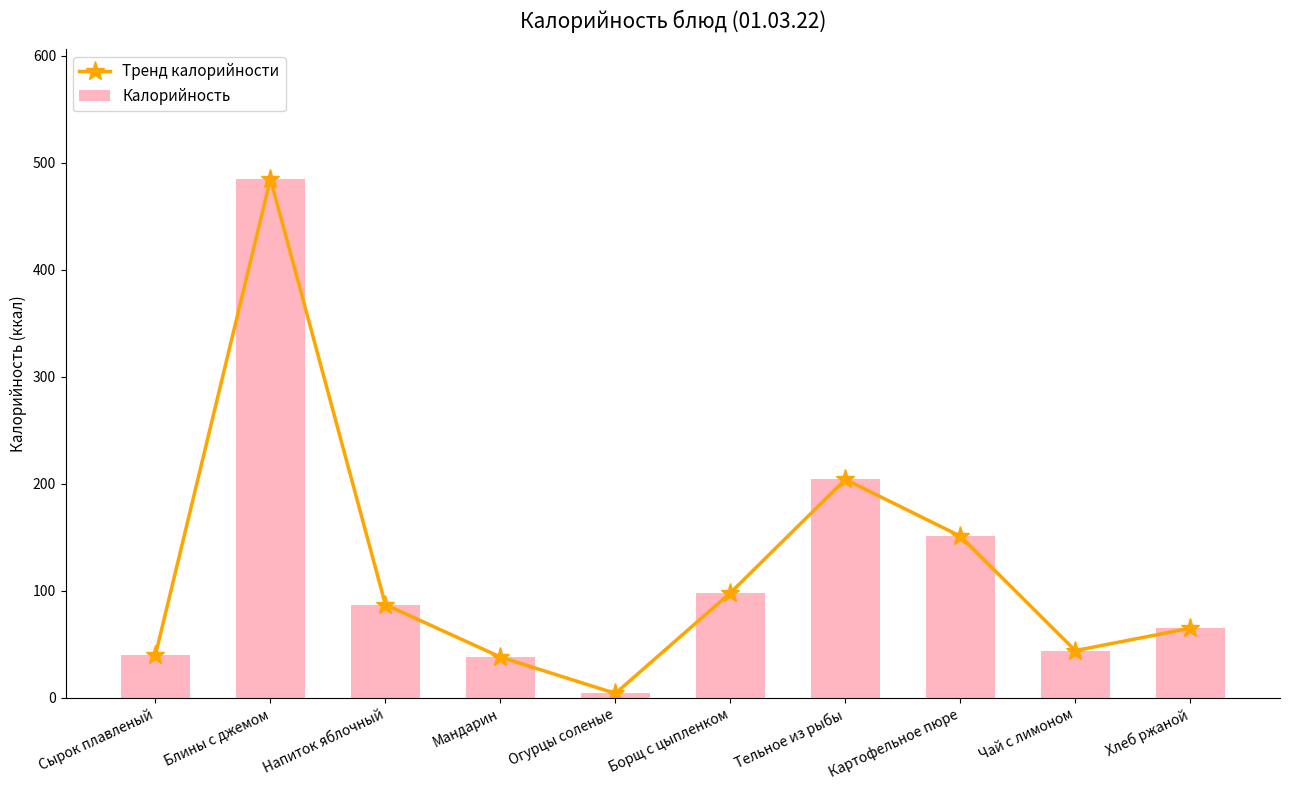

How many groups of bars are there?

10